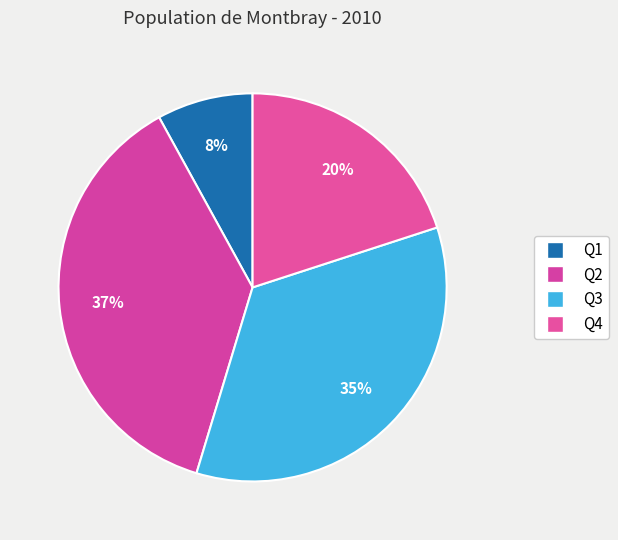

Rank the categories by value from highest to lowest.

Q2, Q3, Q4, Q1